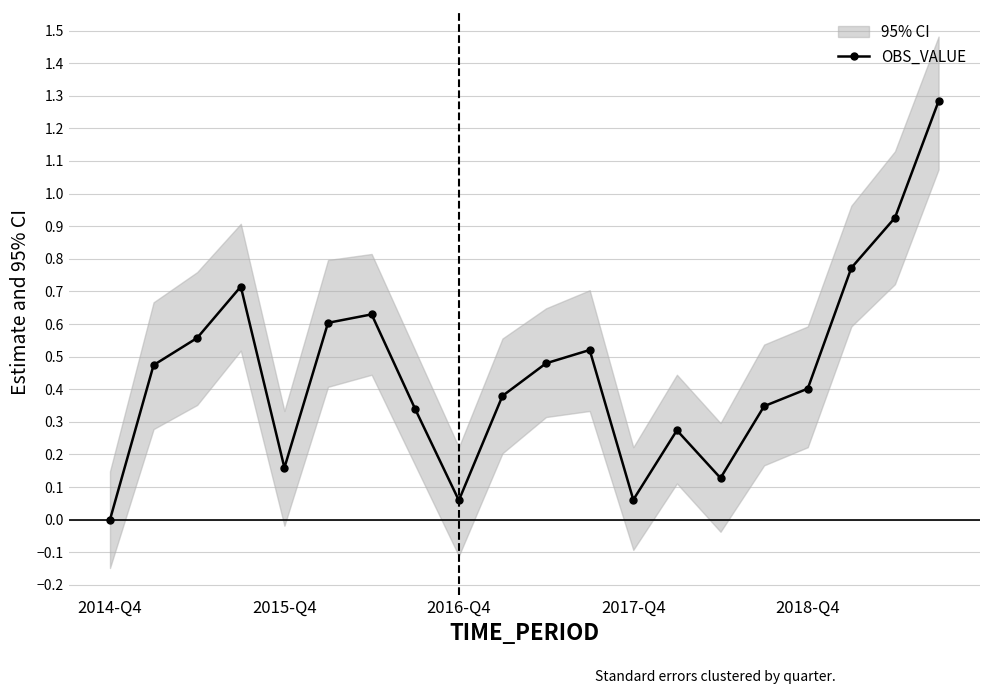

How many points are lower than both their immediate neighbors (excluding endpoints)?

4